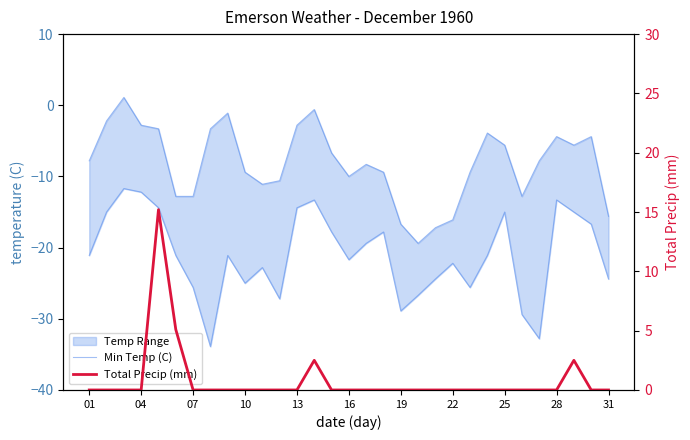

What is the value of the Min Temp (C) point at the 10th from the left?

-25.0